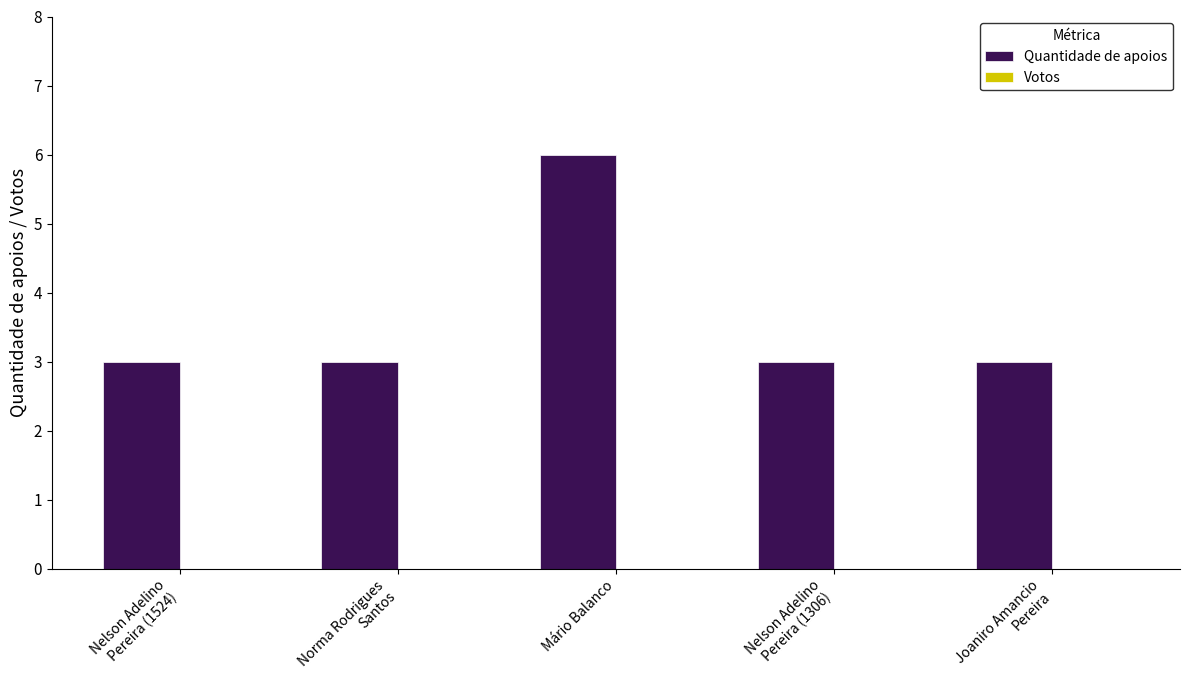

What is the value of the 5th bar from the left?

3